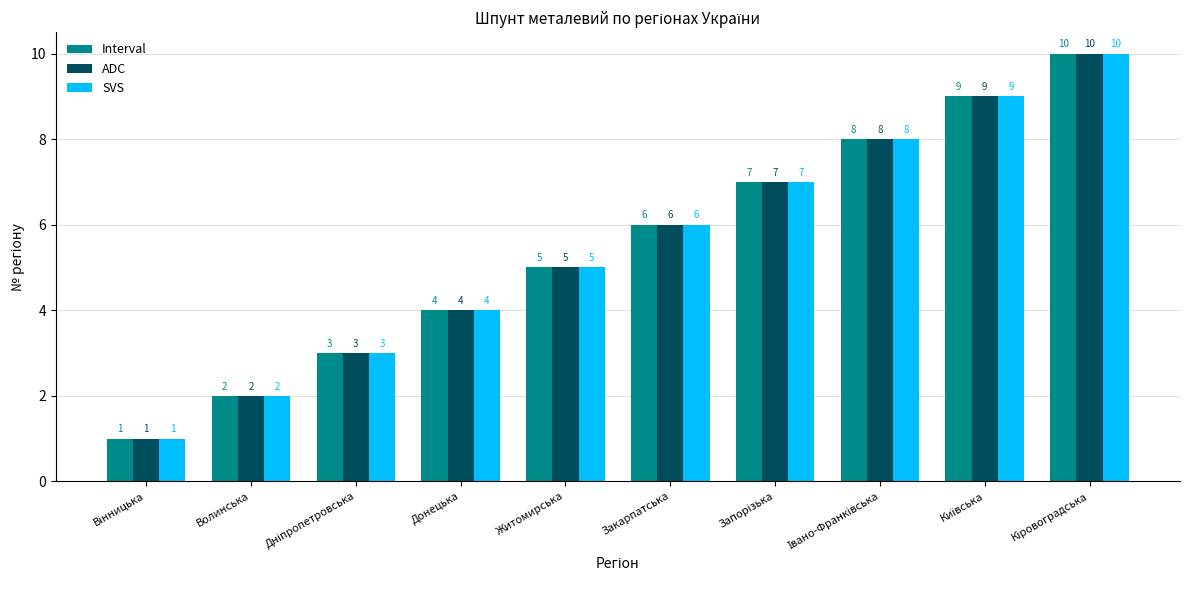

Is the value of ADC at Донецька greater than the value of Interval at Житомирська?

No